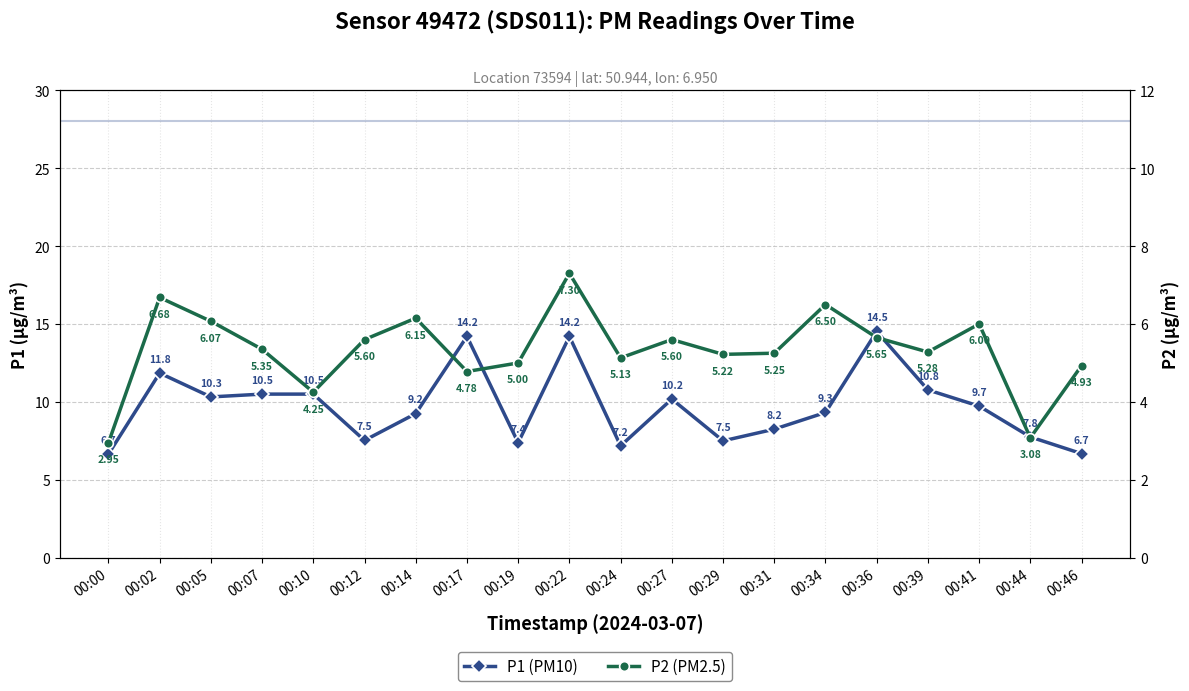

At which label is P1 (PM10) closest to 10?

00:27